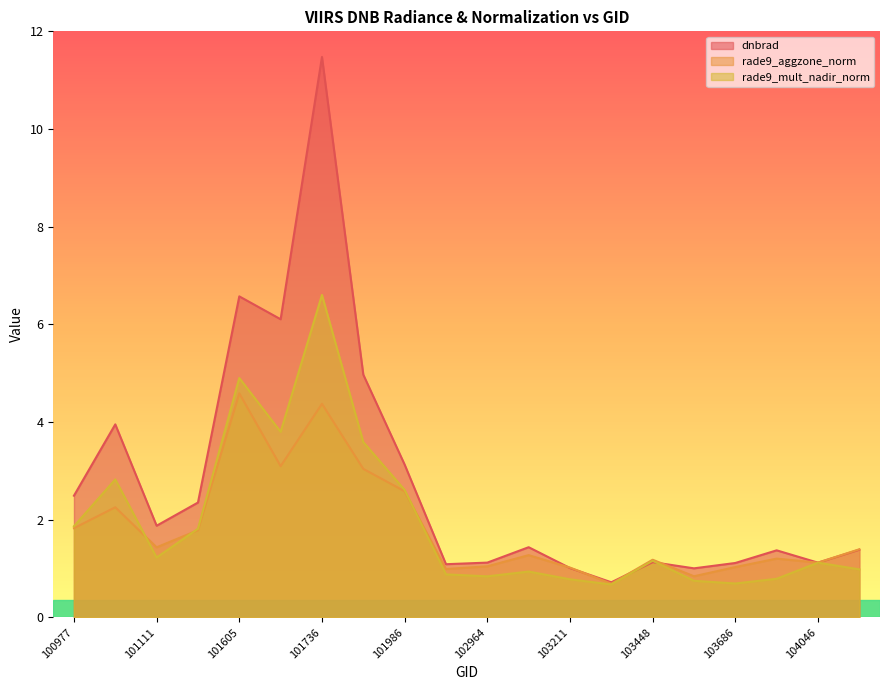

How many values in the dnbrad series are below 1?

1